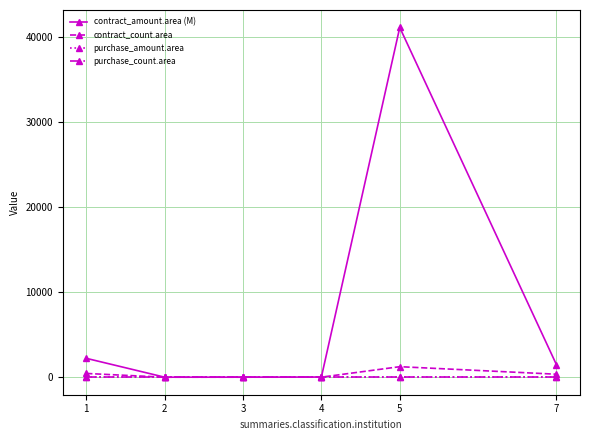

What is the maximum value shown in the chart?

41148.1